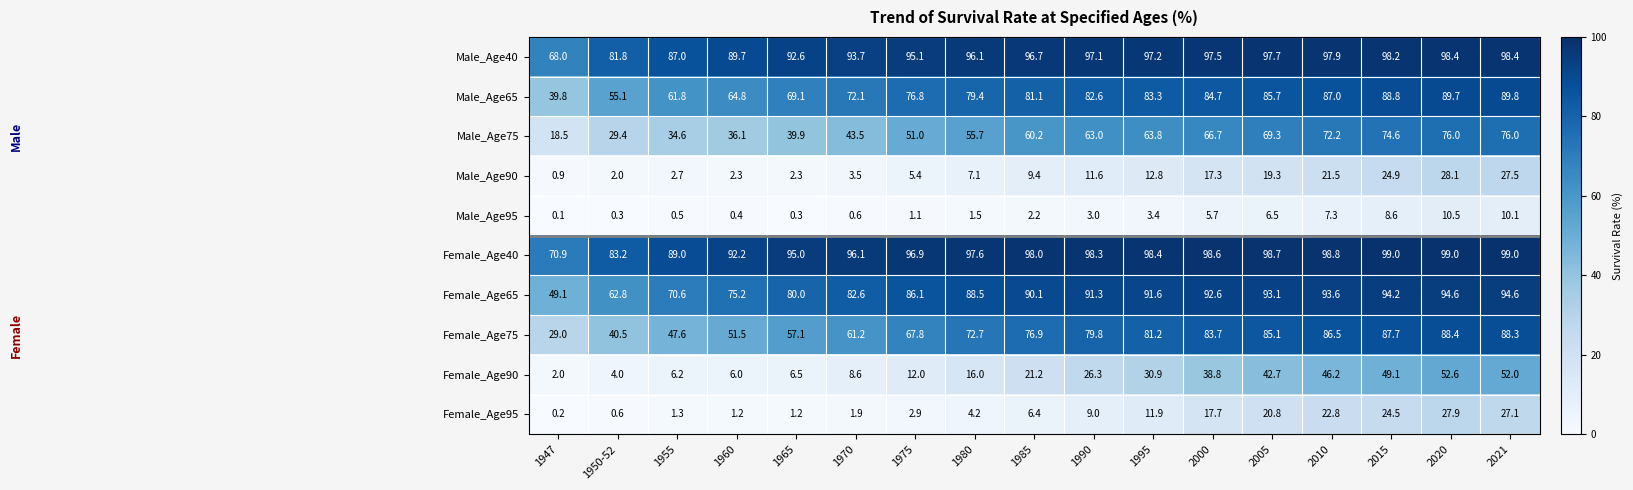

What value does the Male_Age65 series have at 2000?

84.7